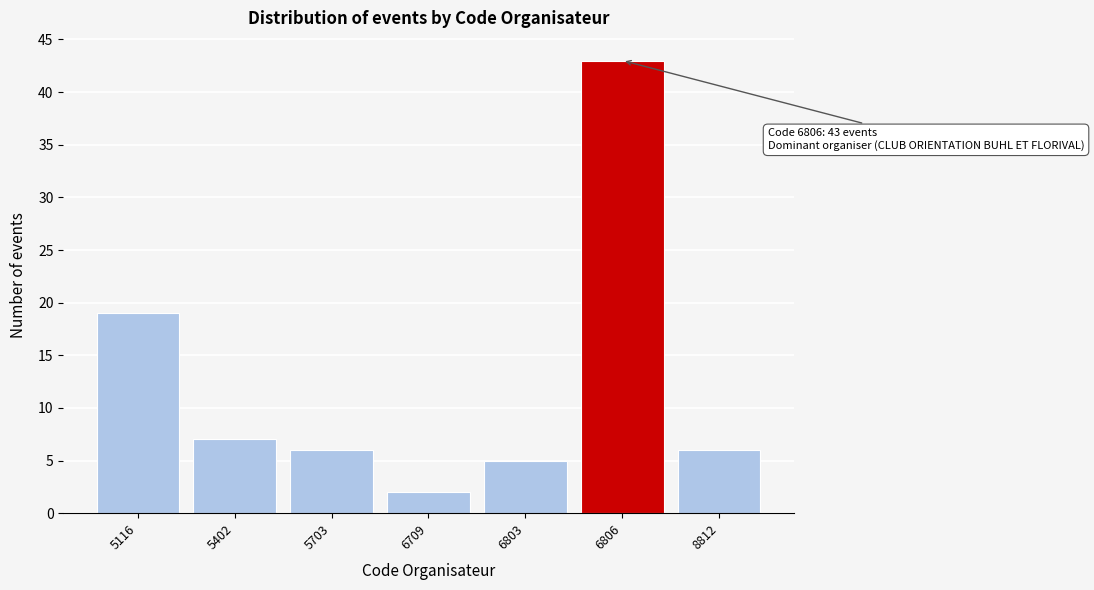

Reading left to right, transcribe all the data shown in this chart.

19	7	6	2	5	43	6